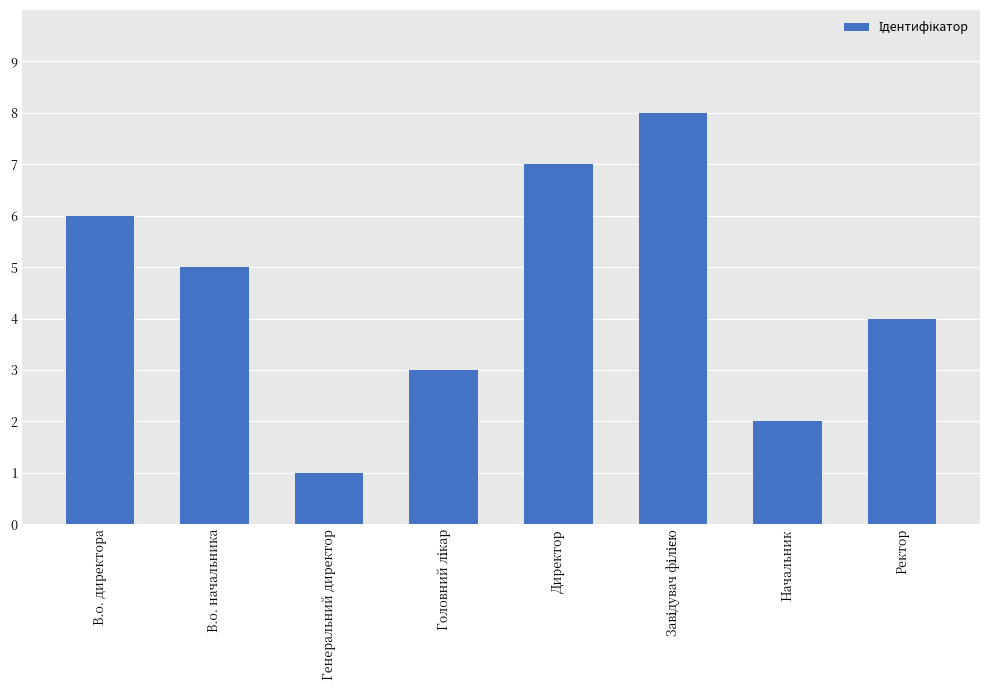

What is the change in value from Директор to Начальник?

-5